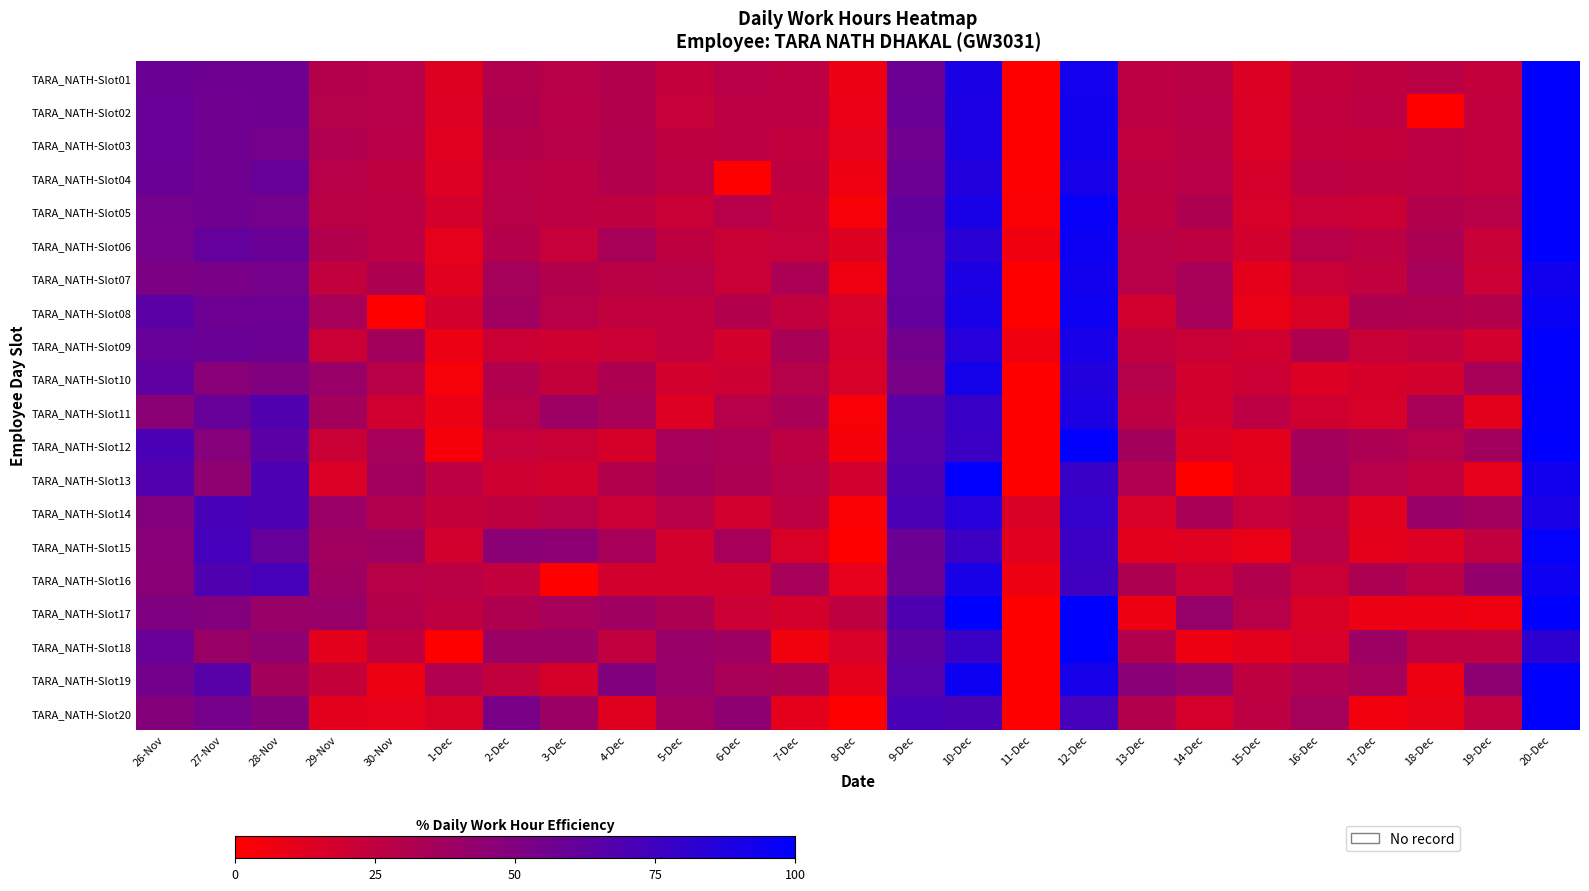

At which category does the chart reach its peak across all series?

20-Dec